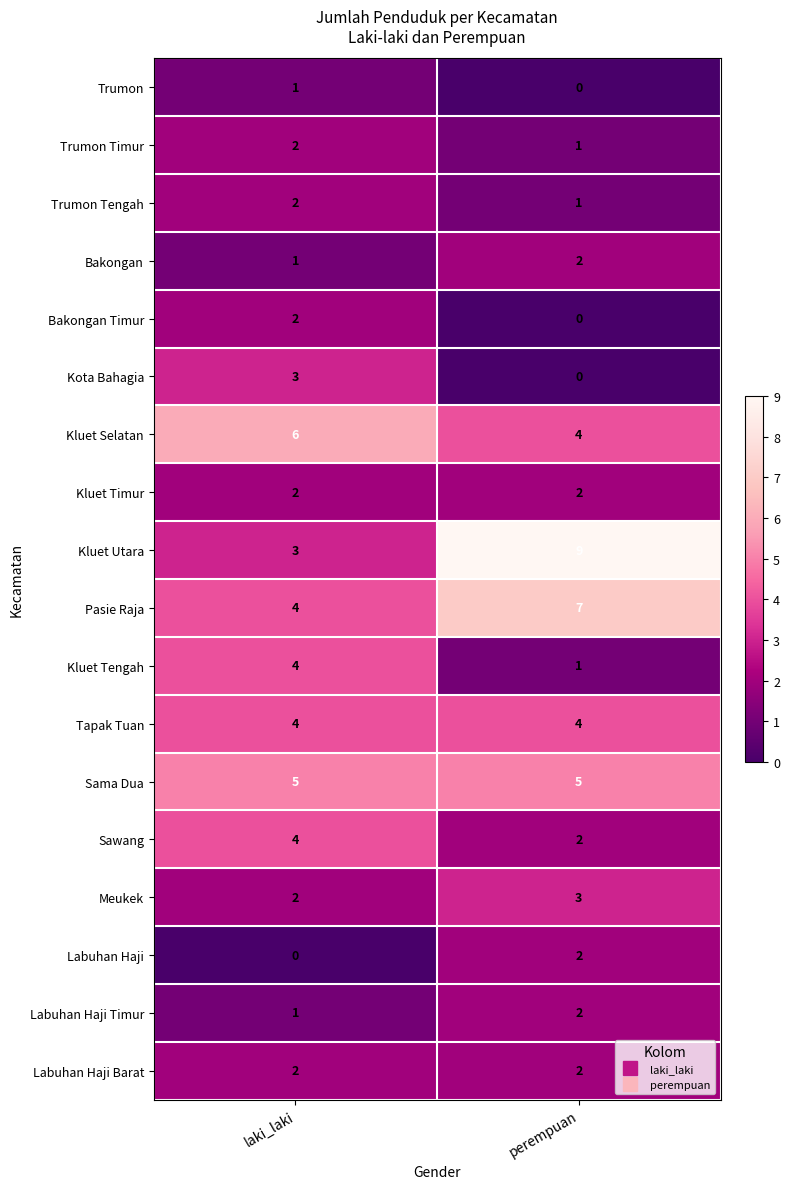

What is the difference between the highest and lowest values at laki_laki?

6